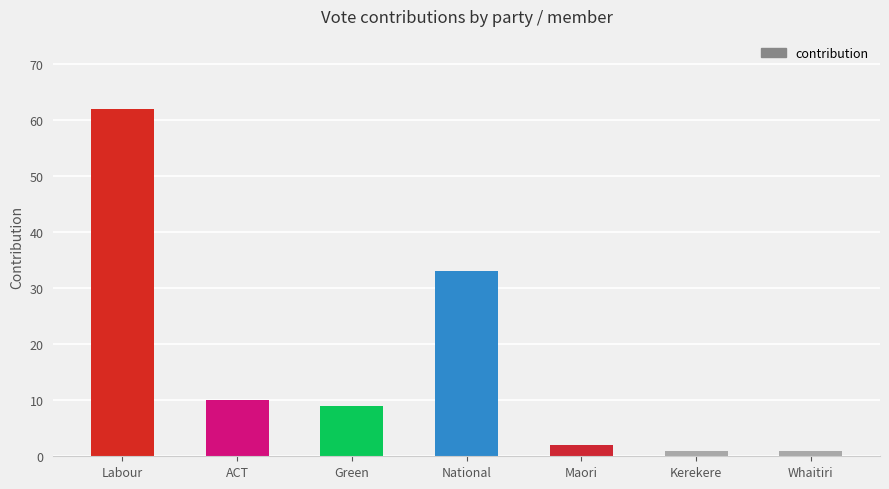

Reading left to right, what are all the values shown in this chart?

62	10	9	33	2	1	1